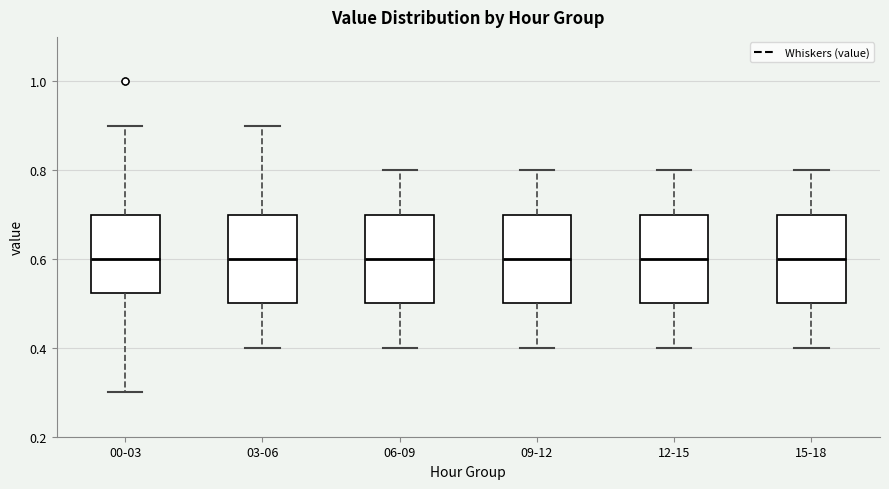

Where does the median line of the box for 00-03 sit on the y-axis? The values are not printed on the chart, so give them approximately, as read against the axis.

0.60